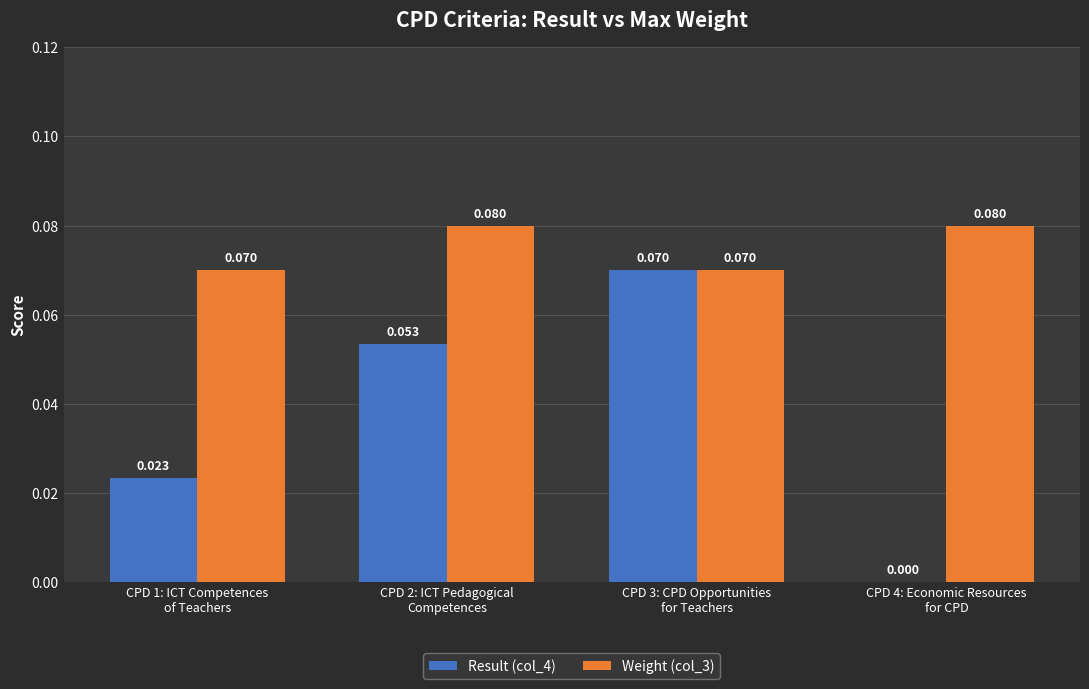

Which series changed the most between CPD 1: ICT Competences
of Teachers and CPD 3: CPD Opportunities
for Teachers?

Result (col_4)